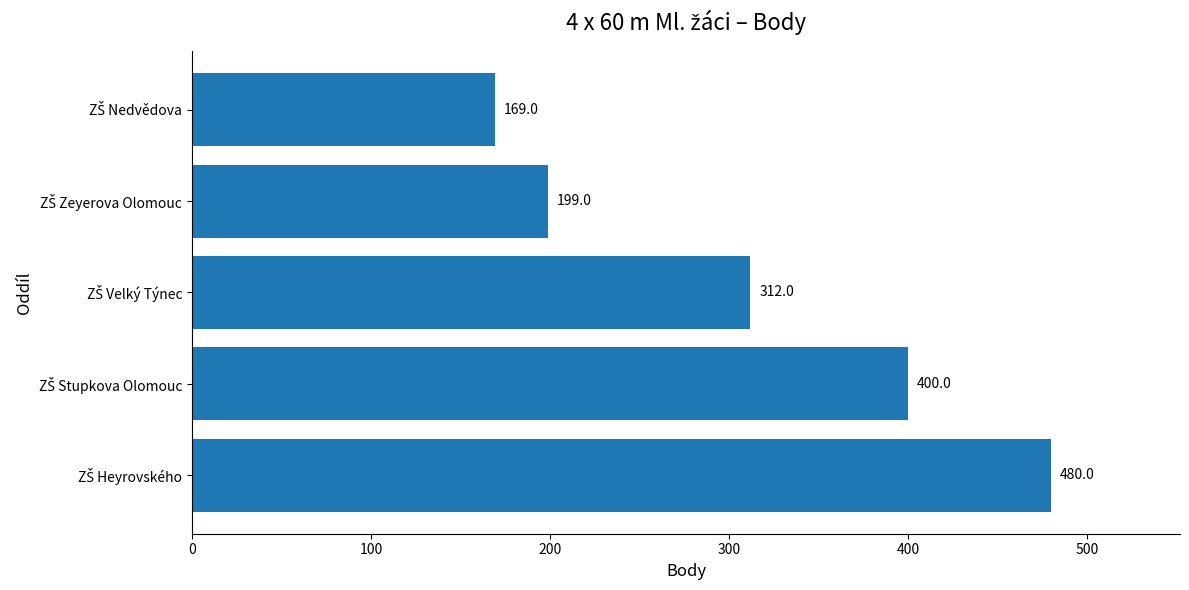

What is the smallest value displayed?

169